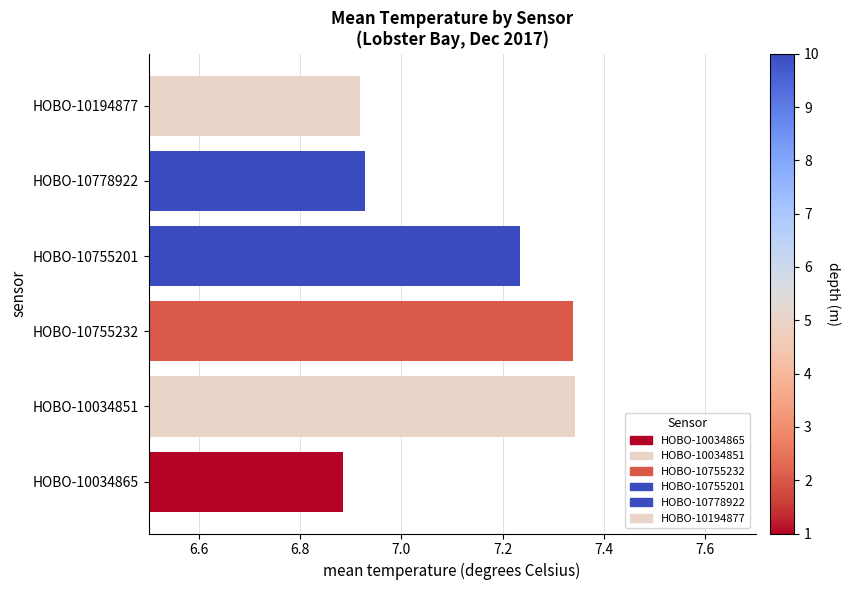

Are the bars horizontal?

Yes